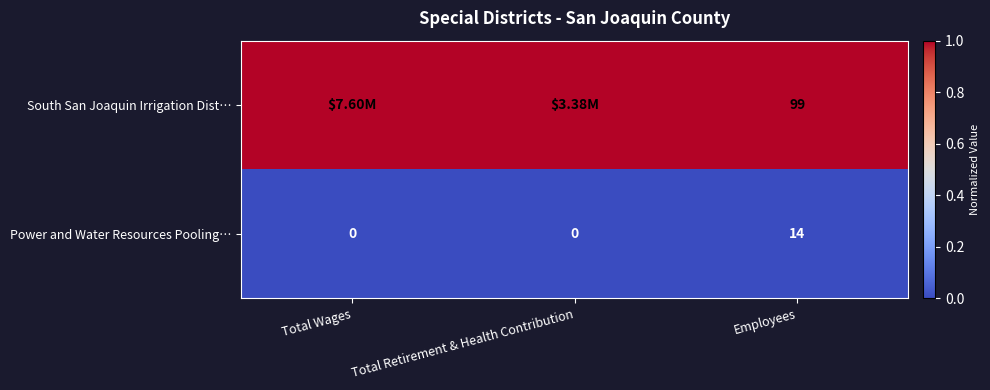

What is the difference between the maximum and minimum values in the Power and Water Resources Pooling… series?

14